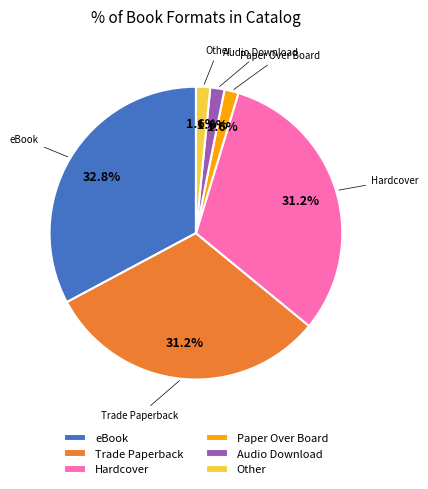

Which category has the biggest portion of the pie?

eBook